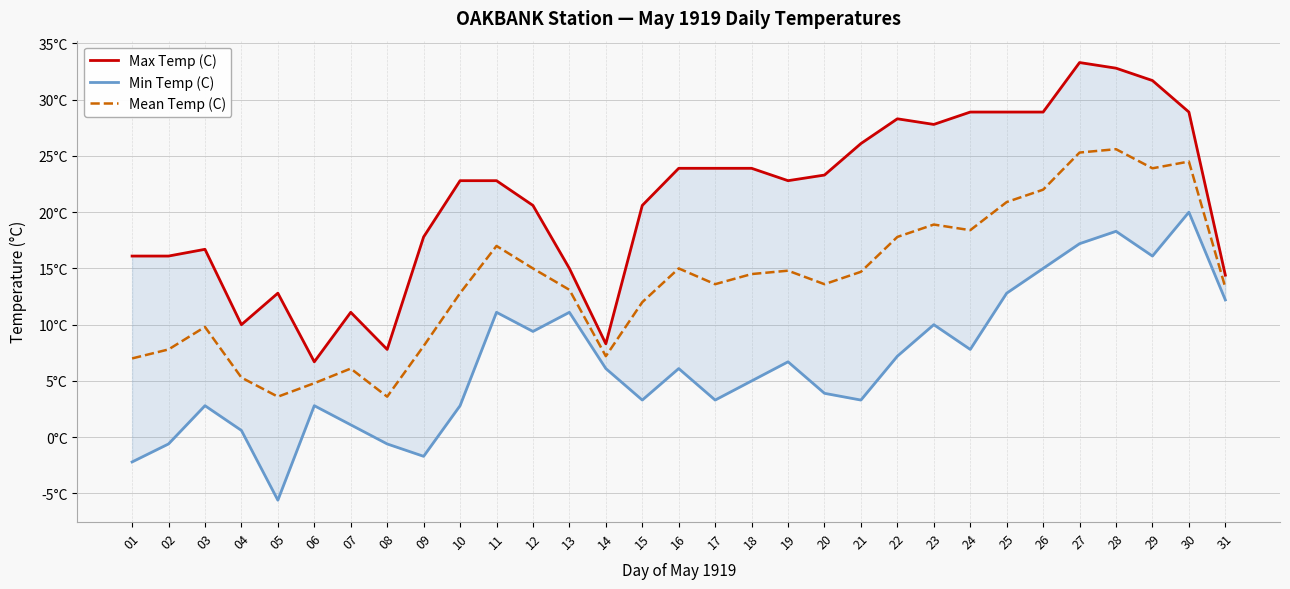

What is the highest value of the Max Temp (C) series?

33.3